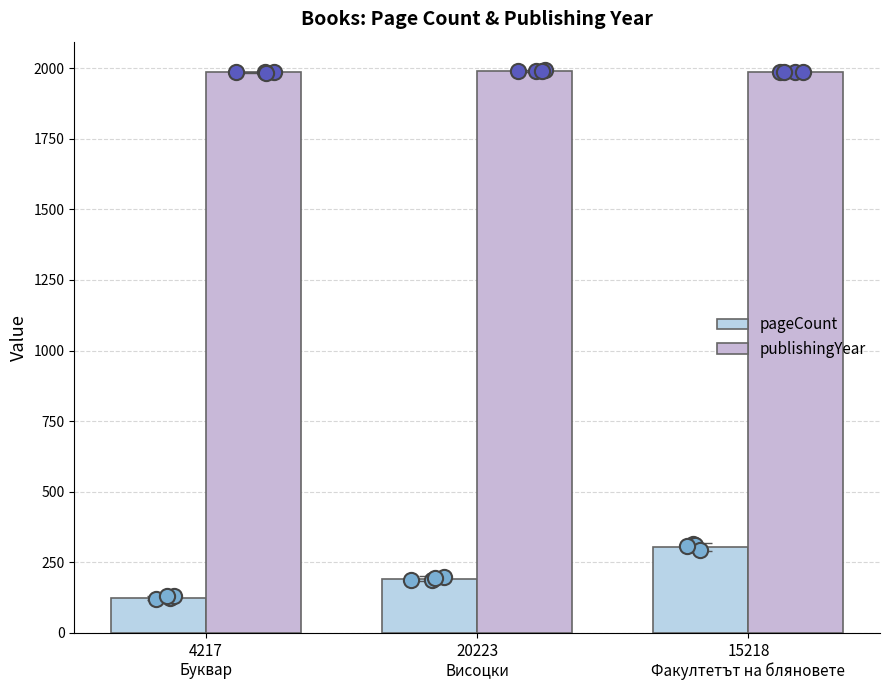

Which series has the widest spread of Y values?

pageCount